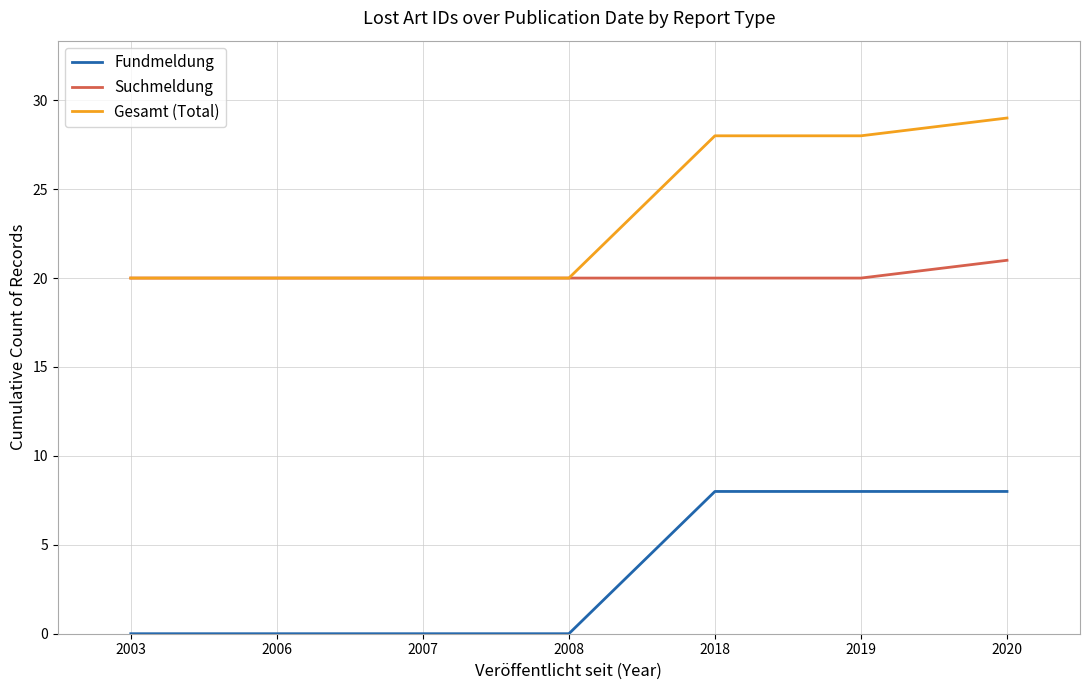

At which label does Gesamt (Total) reach its peak?

2020